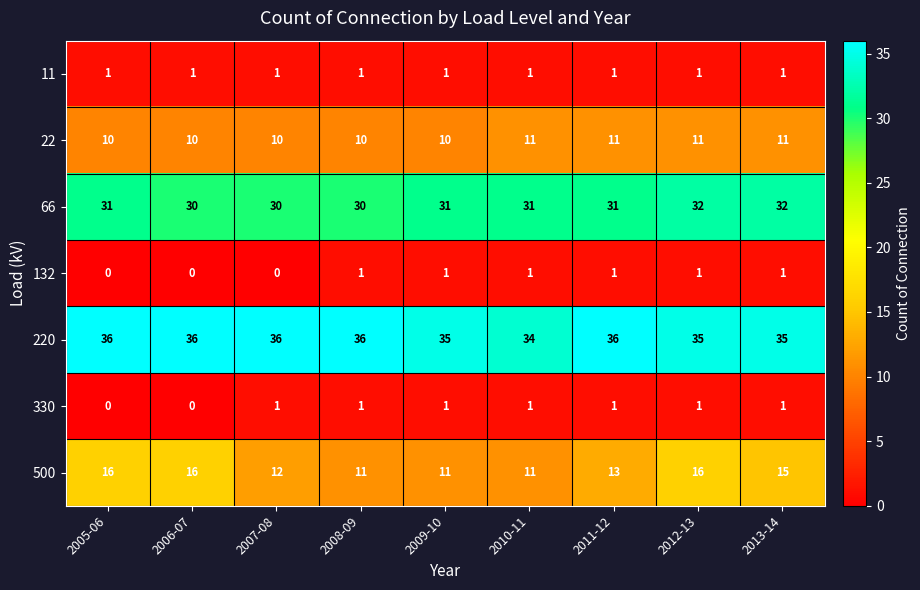

What is the spread (max minus min) of values at 2012-13?

34